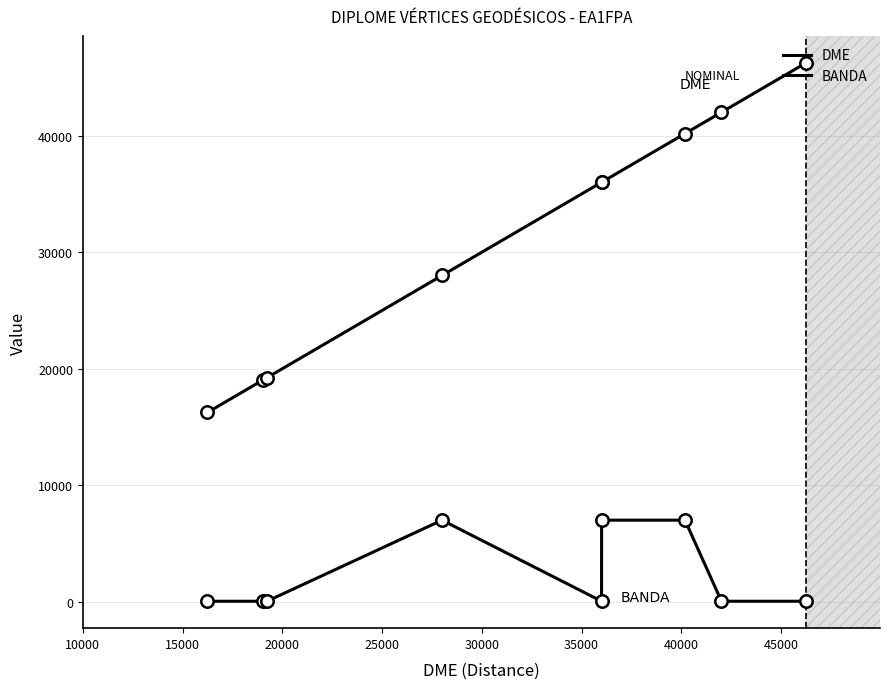

At which category is the sum across all series the highest?

40000